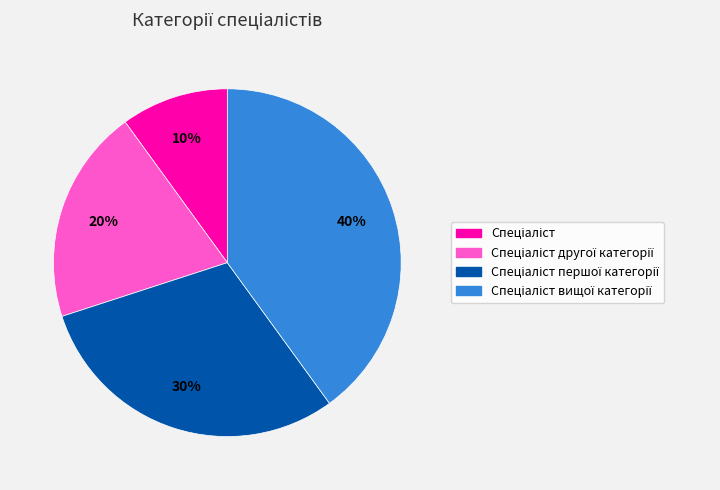

To the nearest percent, what is the average slice percentage?

25%